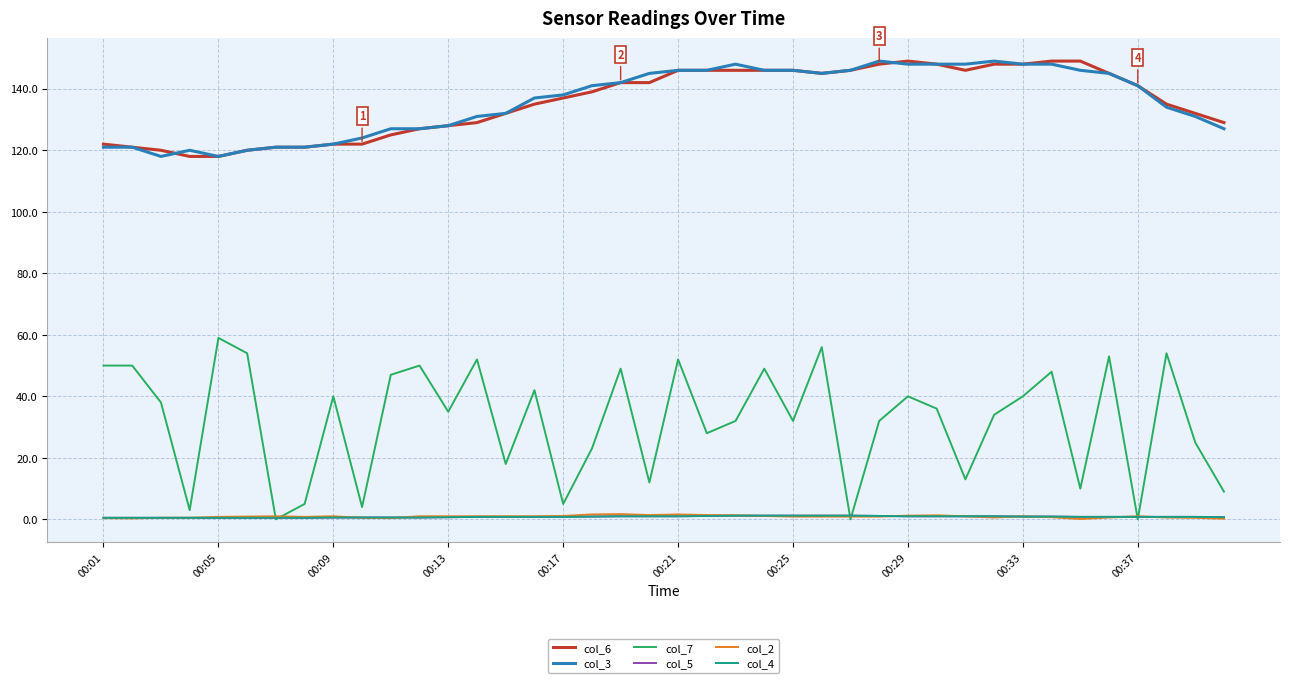

How many col_4 values are between 0 and 1?

33